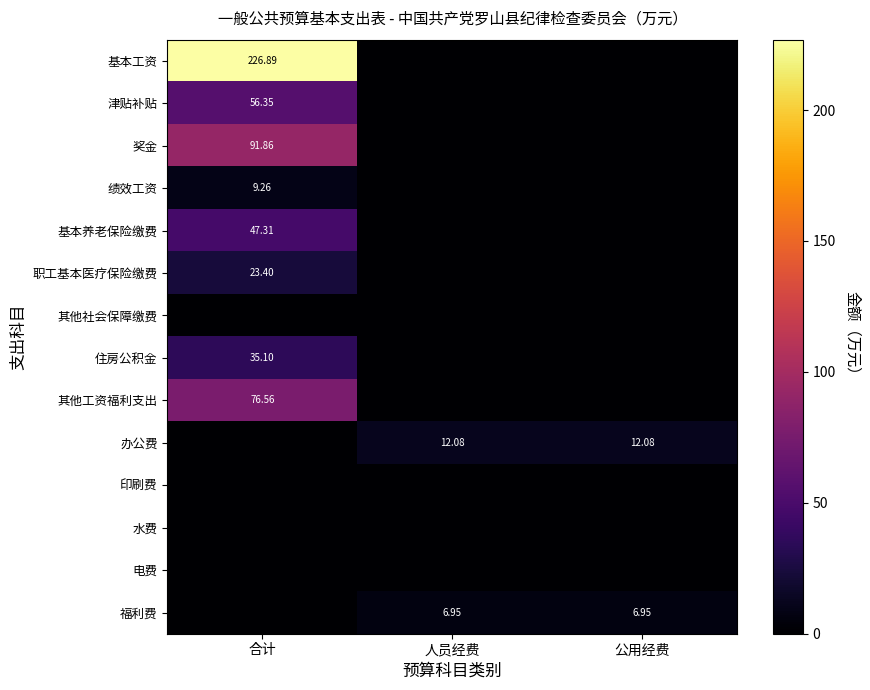

The value of 其他工资福利支出 at 公用经费 is 43.6. True or false?

False